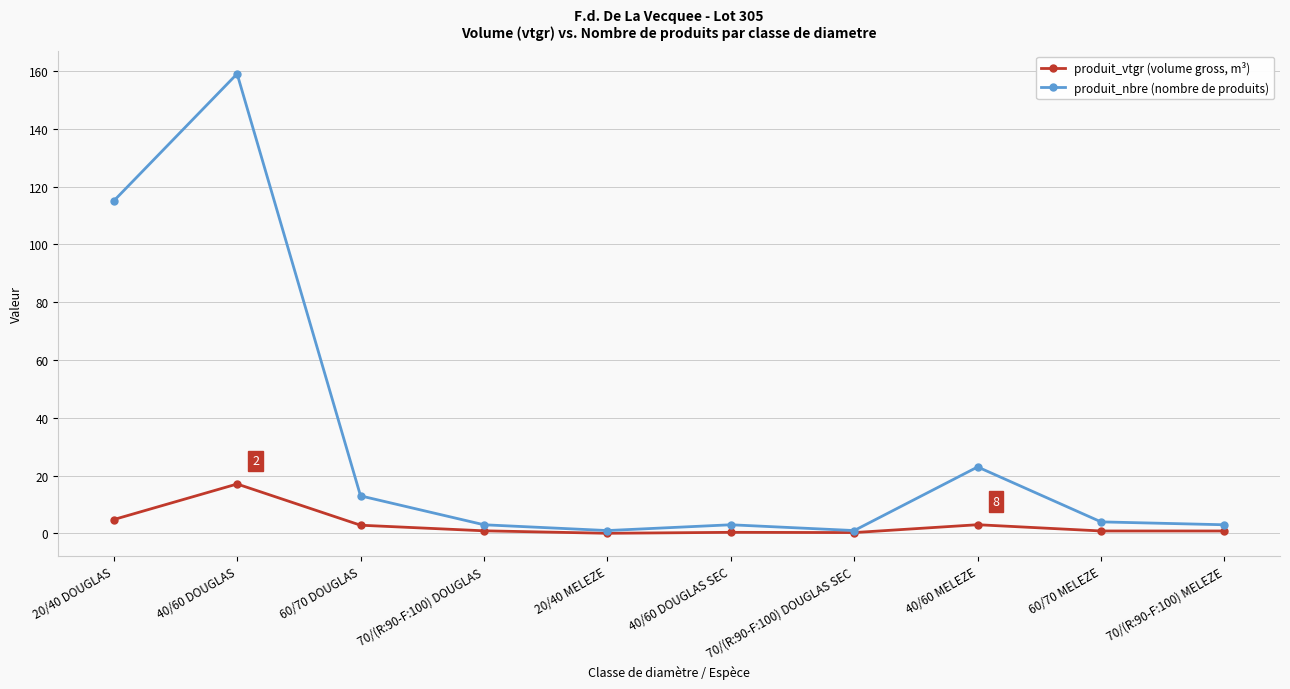

Which series has the largest total across all categories?

produit_nbre (nombre de produits)